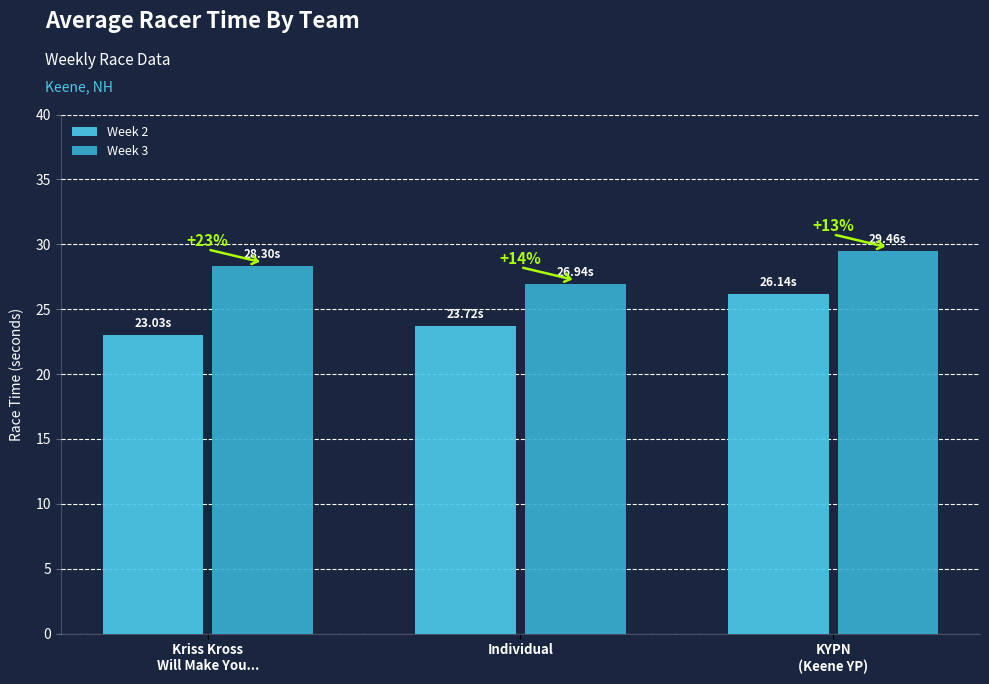

How many groups of bars are there?

3